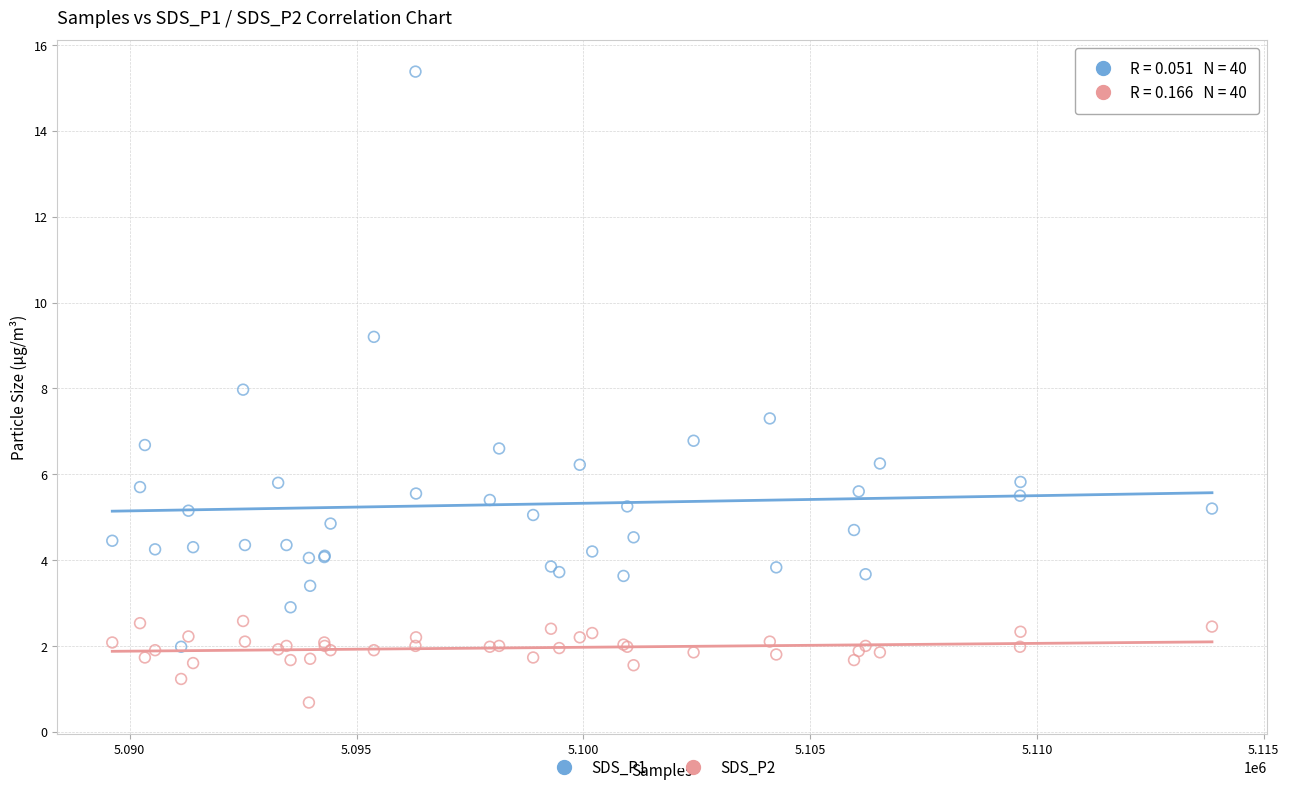

Which series contains the lowest Y value?

SDS_P2